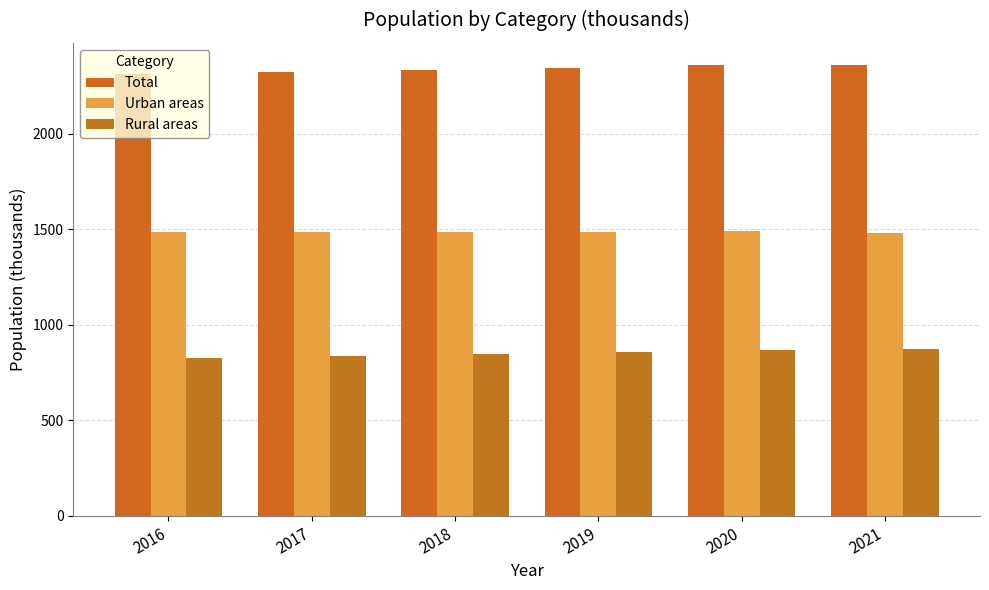

How many groups of bars are there?

6